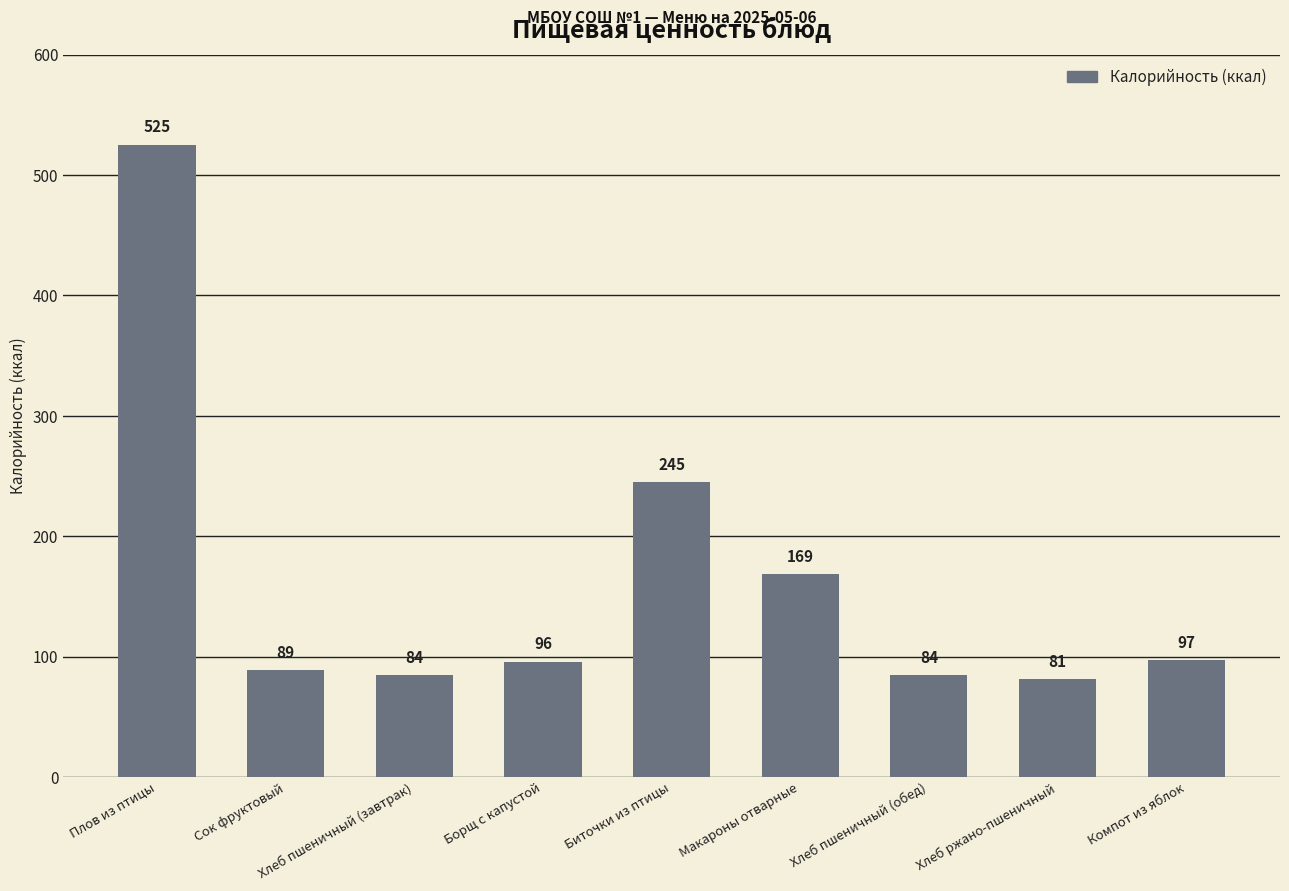

Where is the data nearest to the value 303?

Биточки из птицы